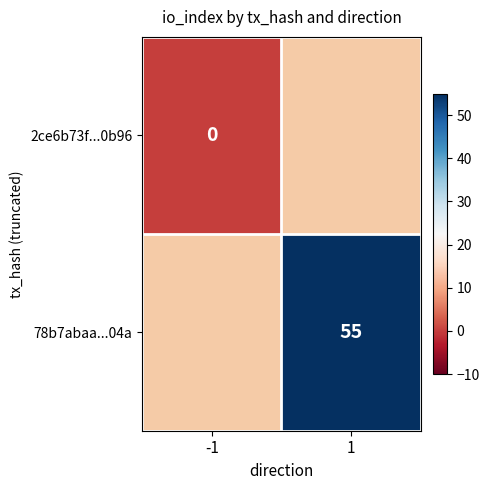

Which has a higher value, -1 or 1?

1